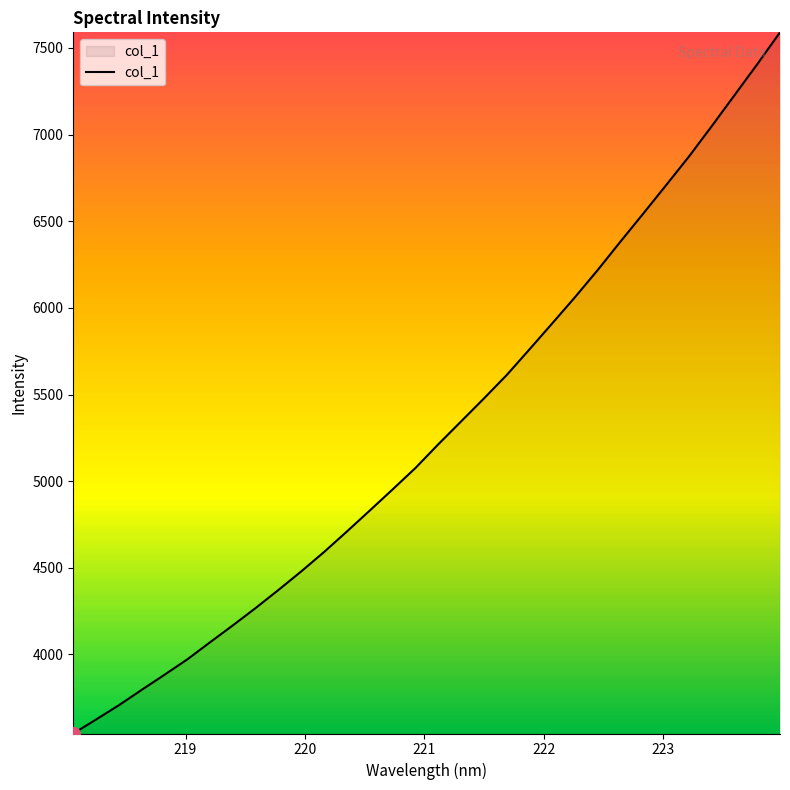

What is the difference between the maximum and minimum values?

4046.6